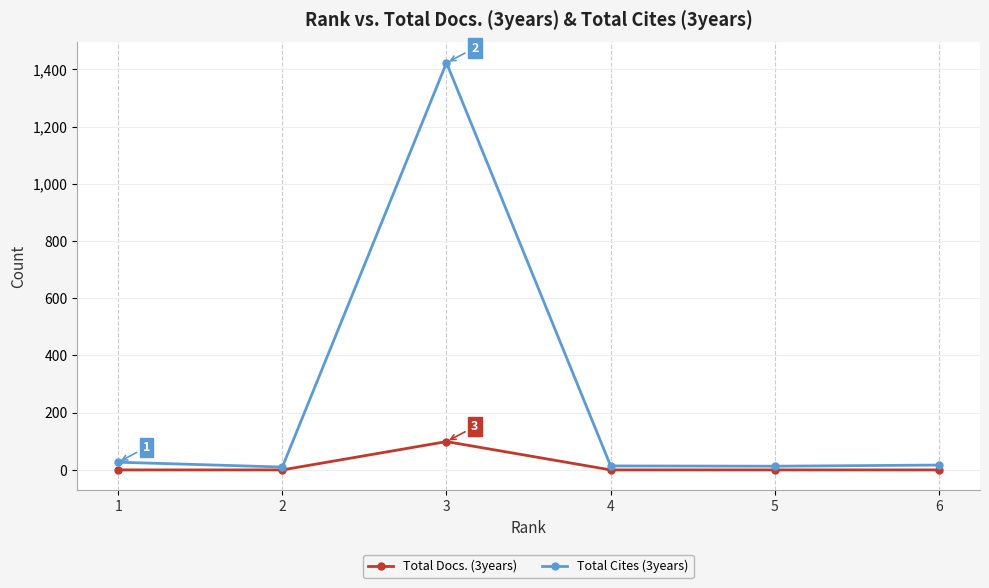

What is the sum of all Total Docs. (3years) values?

99